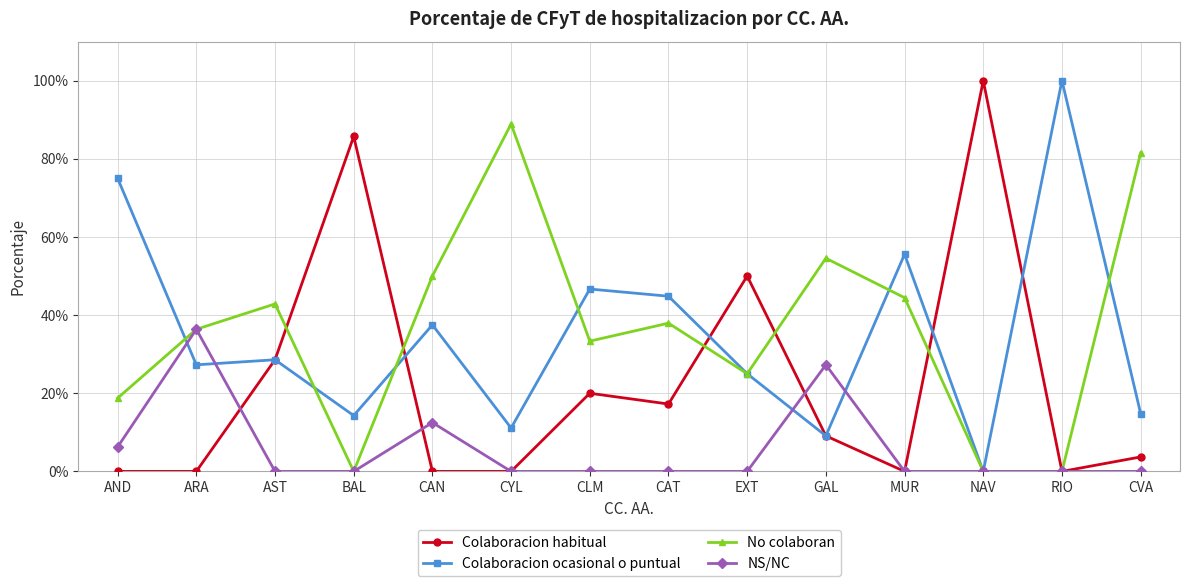

Which series ends up on top after the final intersection of Colaboracion ocasional o puntual and No colaboran?

No colaboran